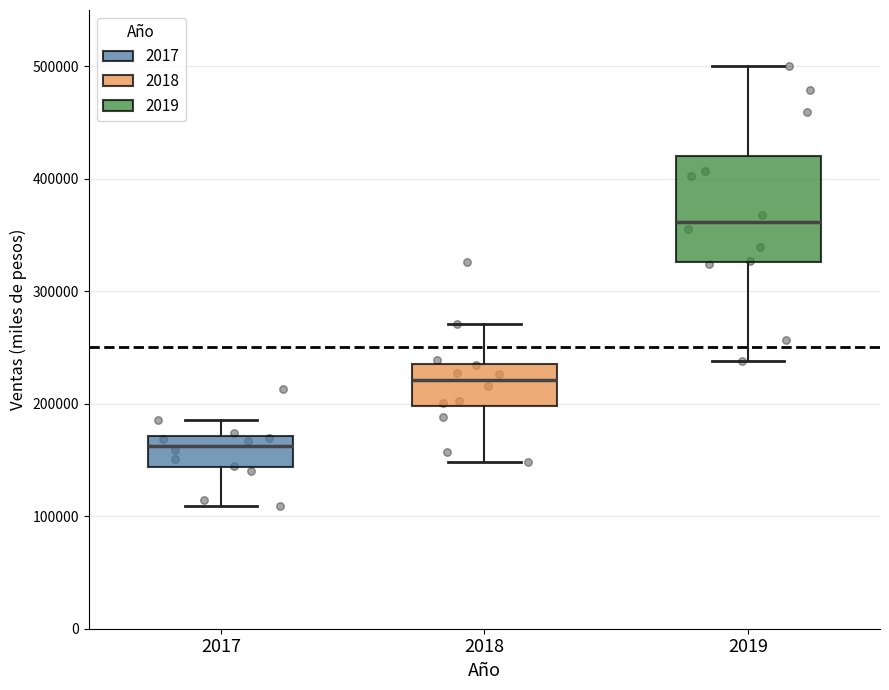

Which box has the highest median line?

2019